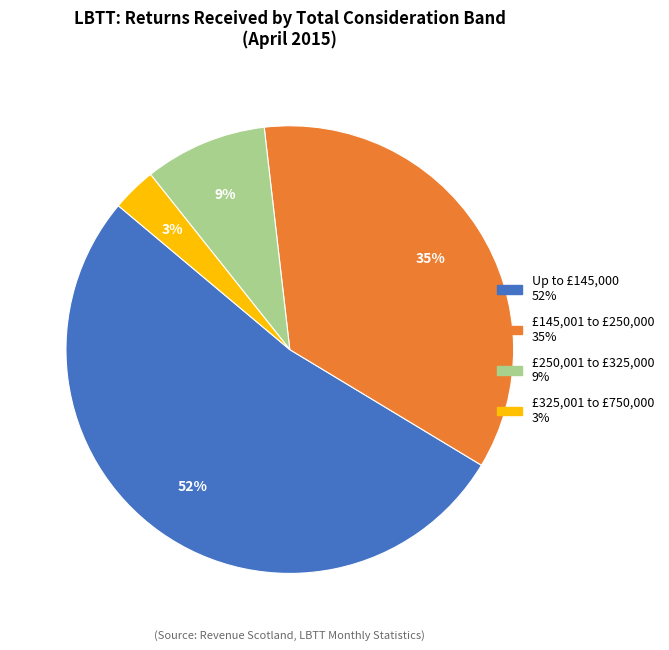

Is there a majority slice in this chart?

Yes